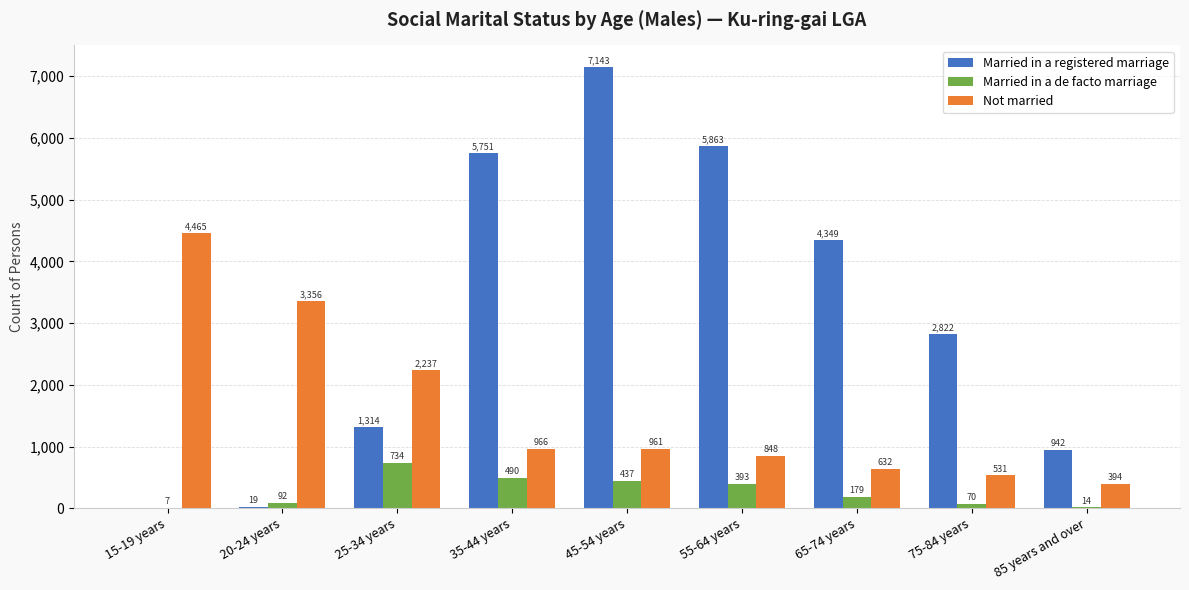

Reading left to right, what are all the values shown in this chart?

Married in a registered marriage: 15-19 years=0	20-24 years=19	25-34 years=1314	35-44 years=5751	45-54 years=7143	55-64 years=5863	65-74 years=4349	75-84 years=2822	85 years and over=942
Married in a de facto marriage: 15-19 years=7	20-24 years=92	25-34 years=734	35-44 years=490	45-54 years=437	55-64 years=393	65-74 years=179	75-84 years=70	85 years and over=14
Not married: 15-19 years=4465	20-24 years=3356	25-34 years=2237	35-44 years=966	45-54 years=961	55-64 years=848	65-74 years=632	75-84 years=531	85 years and over=394